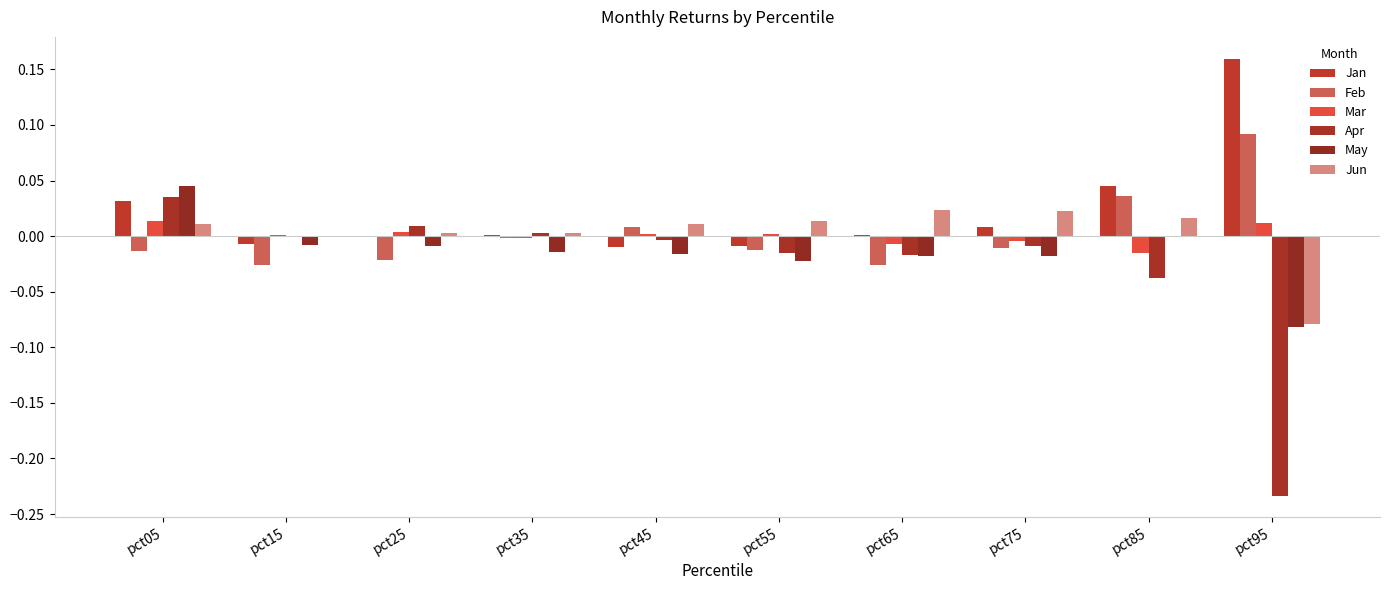

Where is Jan nearest to the value 0?

pct35